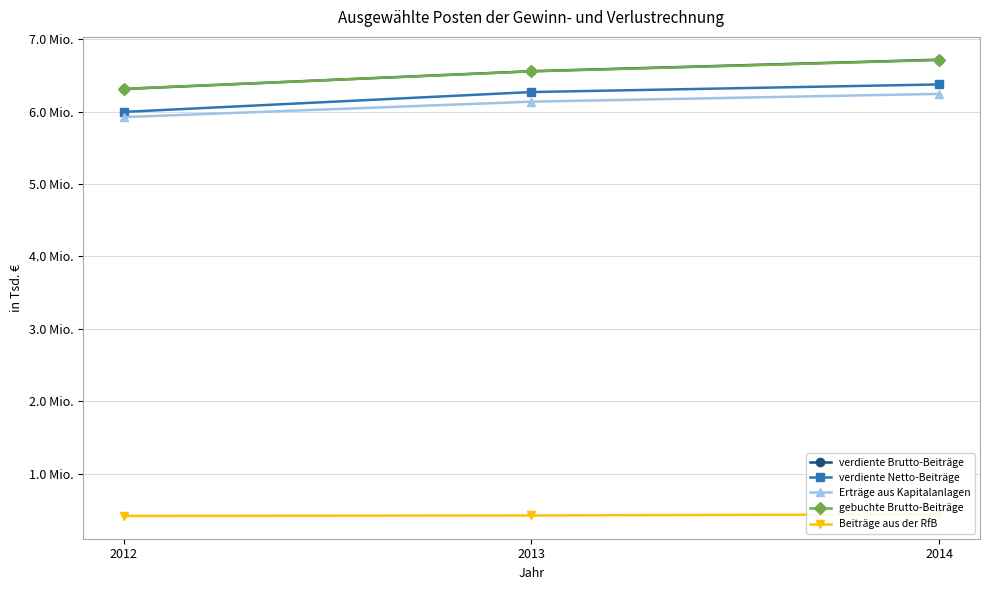

At which category is the sum across all series the highest?

2014